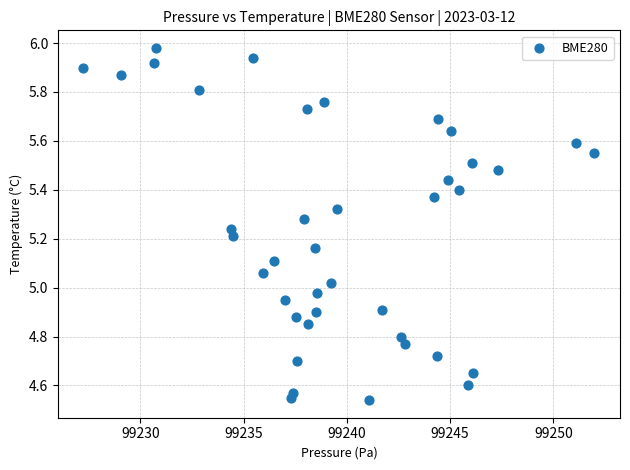

What is the range of X values (max minus min)?

24.8